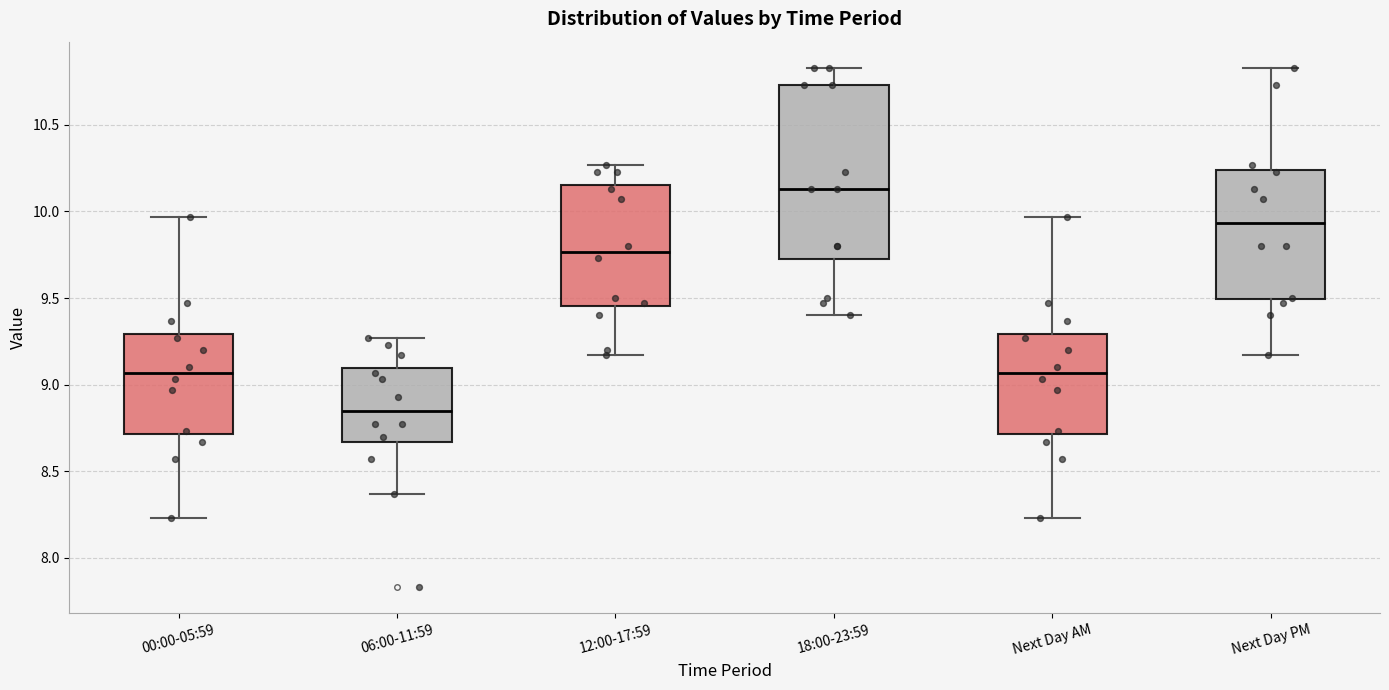

Reading left to right, read every box against the y-axis: the position of its median line, the range the box covers, and the ends of its whiskers. The values are not printed on the chart, so give them approximately, as read against the axis.

00:00-05:59: median 9.05, box 8.70 to 9.30, whiskers 8.25 to 9.95
06:00-11:59: median 8.85, box 8.65 to 9.10, whiskers 8.35 to 9.25
12:00-17:59: median 9.75, box 9.45 to 10.15, whiskers 9.15 to 10.25
18:00-23:59: median 10.15, box 9.75 to 10.75, whiskers 9.40 to 10.85
Next Day AM: median 9.05, box 8.70 to 9.30, whiskers 8.25 to 9.95
Next Day PM: median 9.95, box 9.50 to 10.25, whiskers 9.15 to 10.85